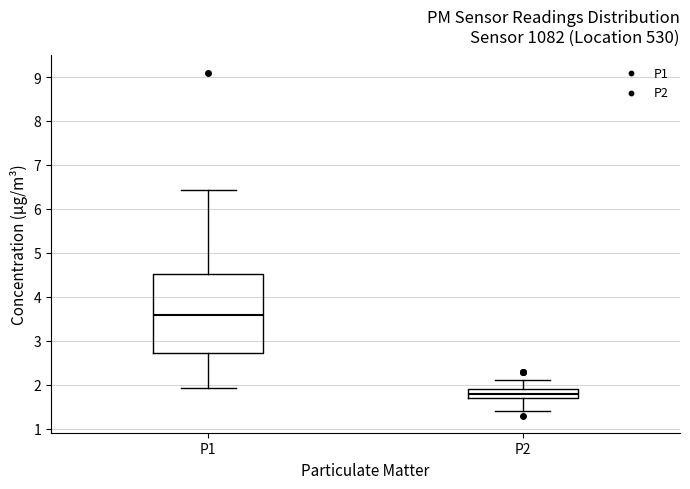

Reading left to right, transcribe this box plot: for each box, give where its median line is, the range the box spans, and where its two whiskers end, as read against the y-axis. The values are not printed on the chart, so give them approximately, as read against the axis.

P1: median 3.6, box 2.7 to 4.5, whiskers 1.9 to 6.4
P2: median 1.8, box 1.7 to 1.9, whiskers 1.4 to 2.1